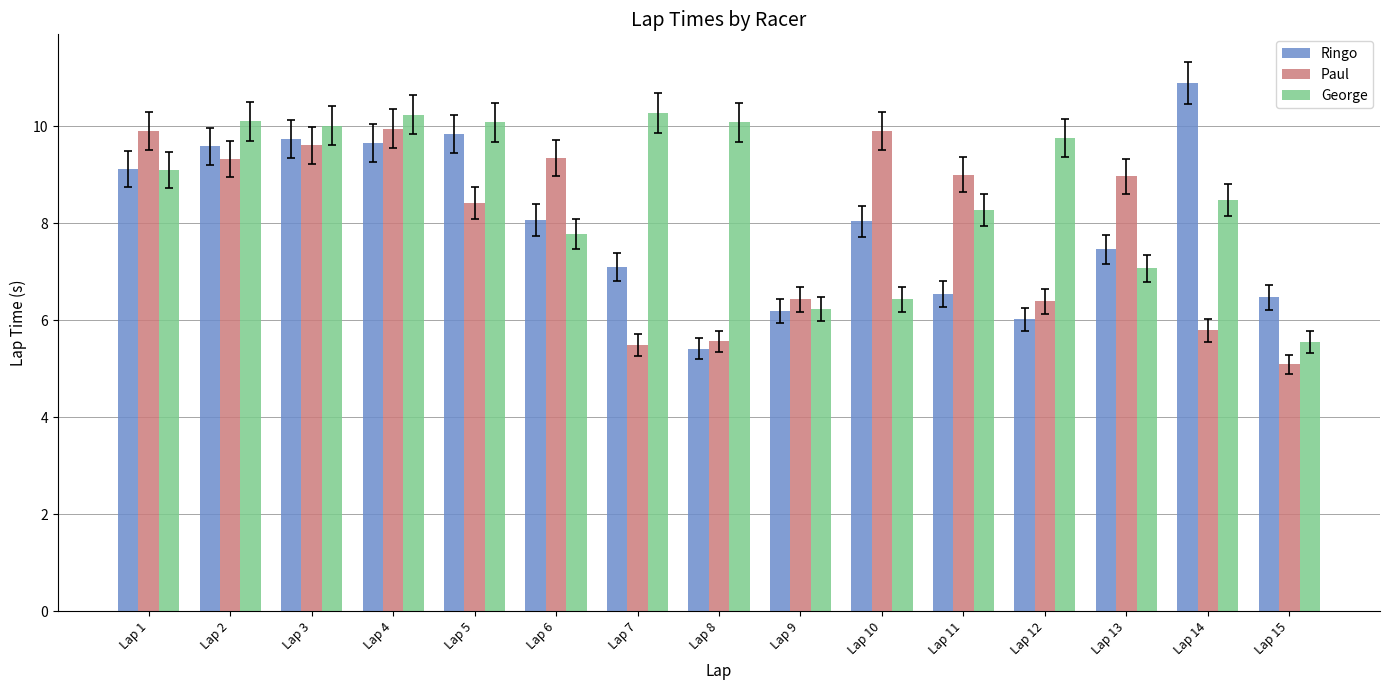

What is the difference between the highest and lowest values at Lap 8?

4.7